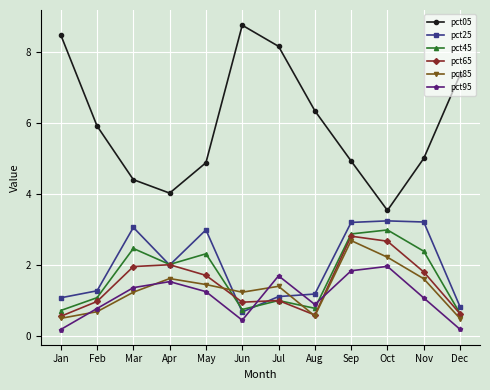

At which category is the sum across all series the highest?

Sep